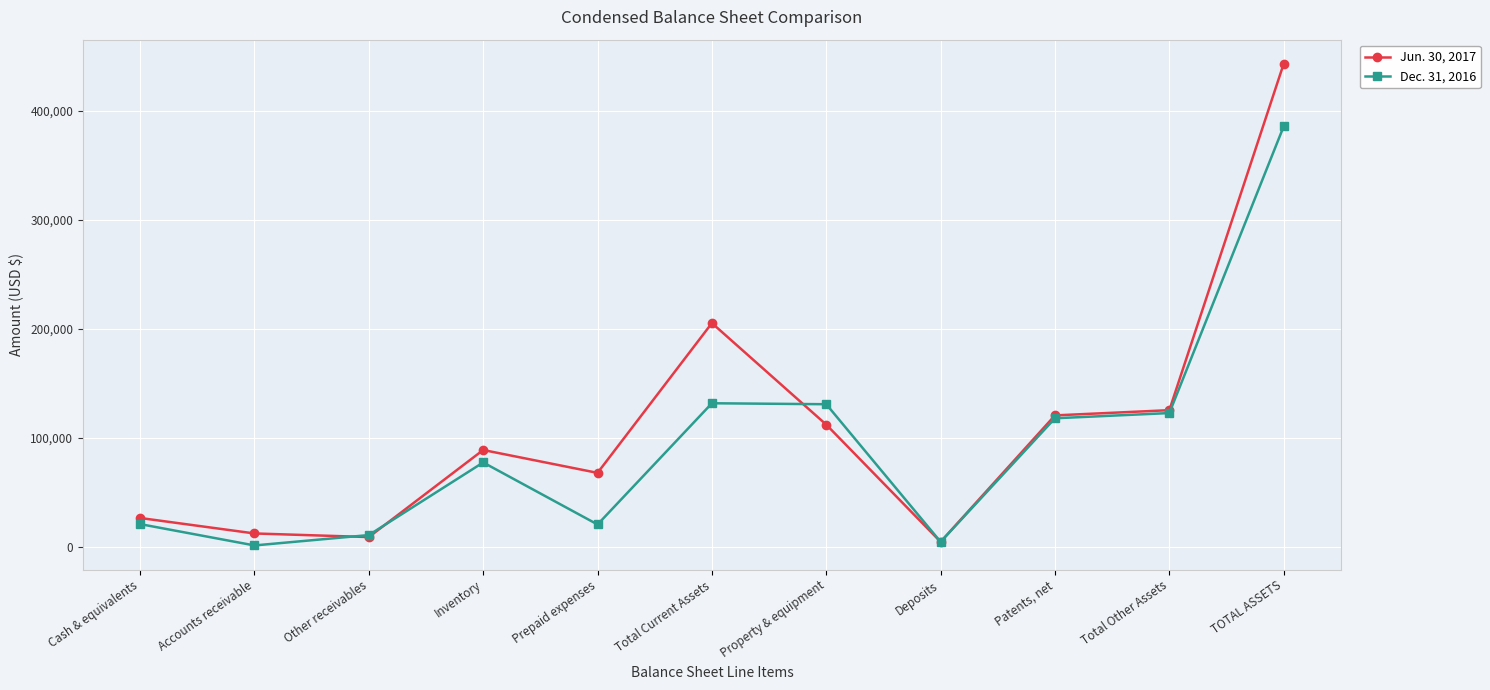

How many series are shown in this chart?

2